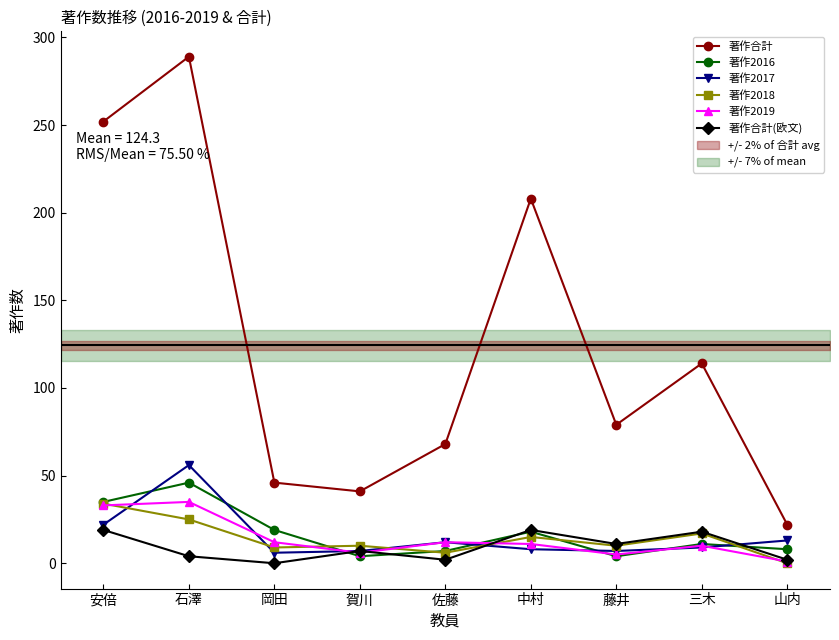

The 著作2019 series shows 10 at 三木. True or false?

True